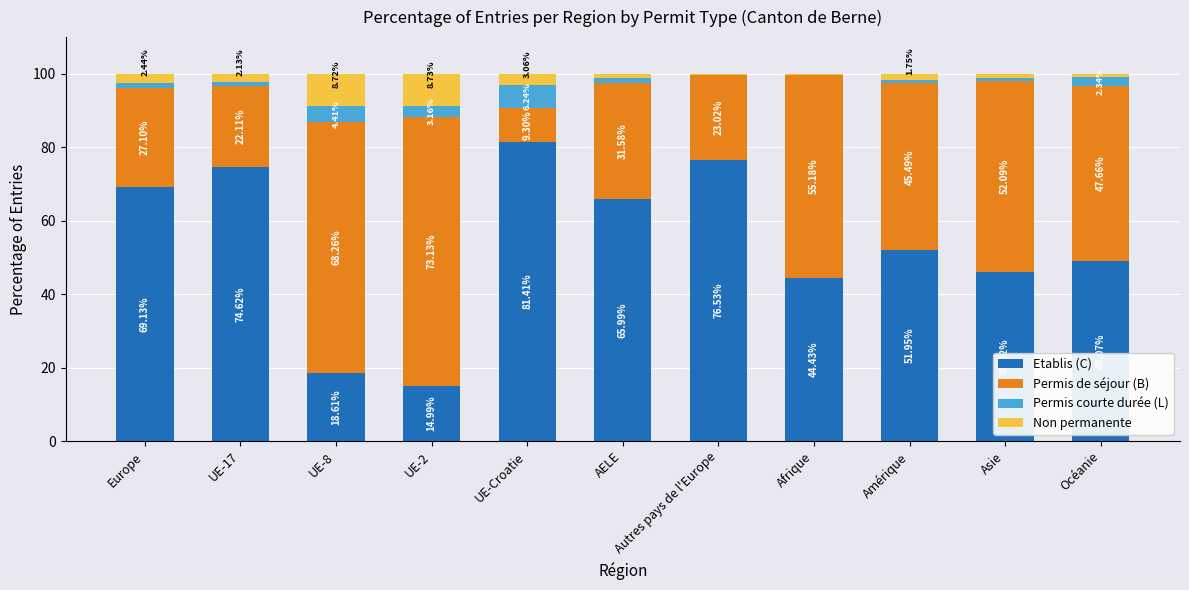

Where does the Etablis (C) series first go above 51?

Europe